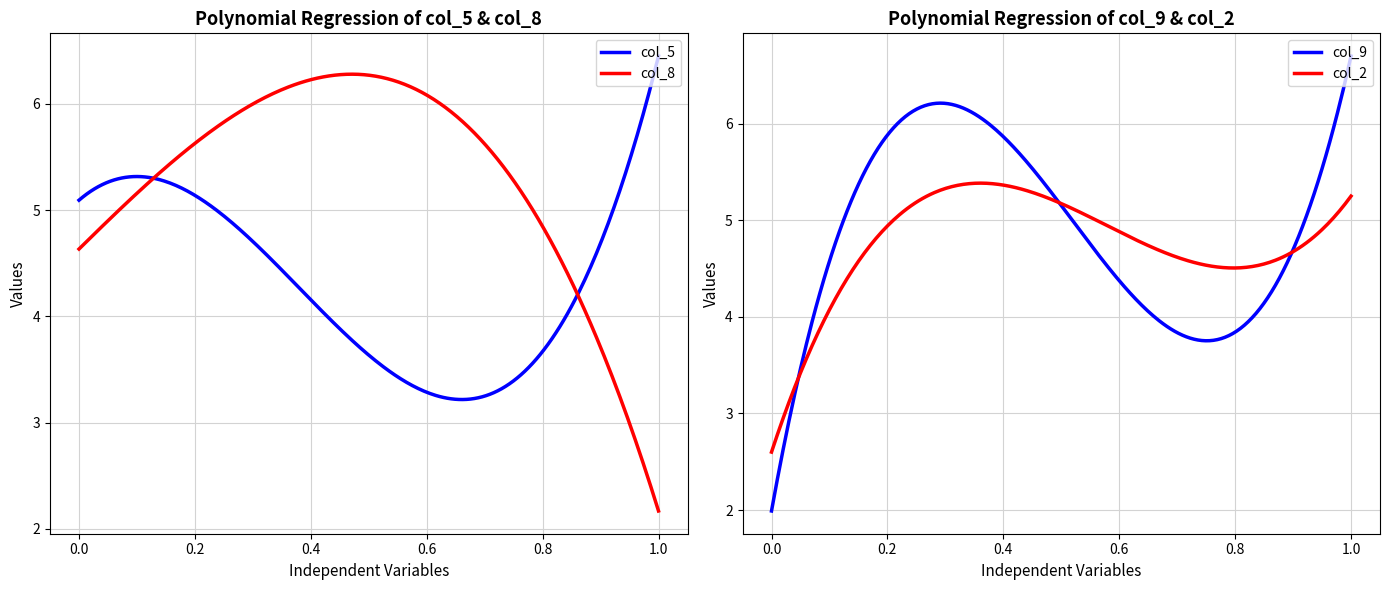

What is the minimum value for col_8?

2.2